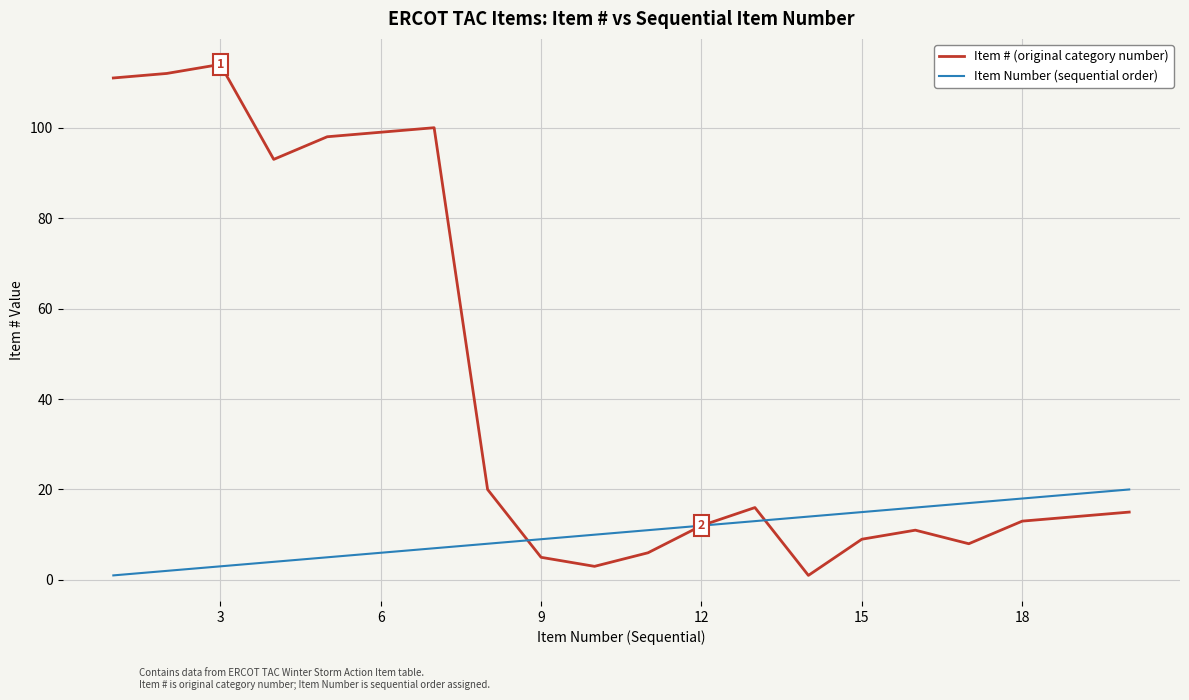

Rank the series by their average value, from lowest to highest.

Item Number (sequential order), Item # (original category number)